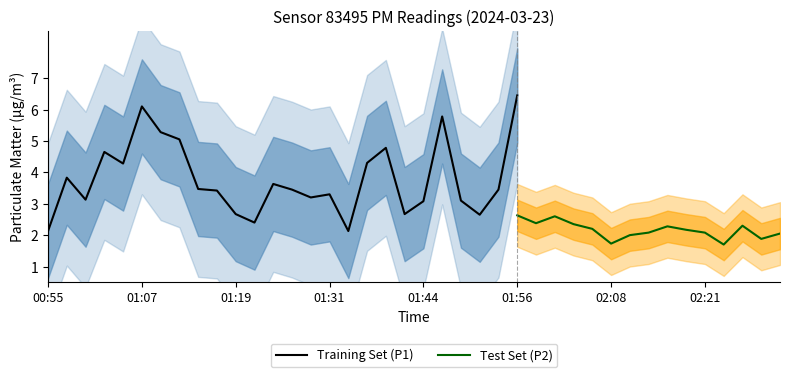

Where is the first local maximum for P1?

00:57